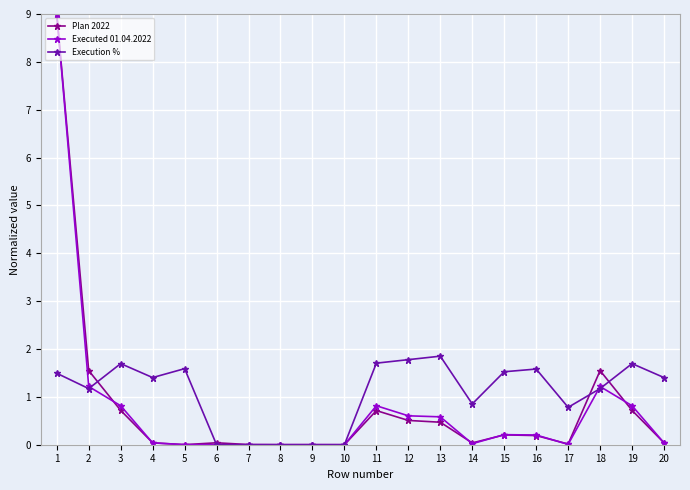

True or false: Plan 2022 and Execution % cross at least once.

True